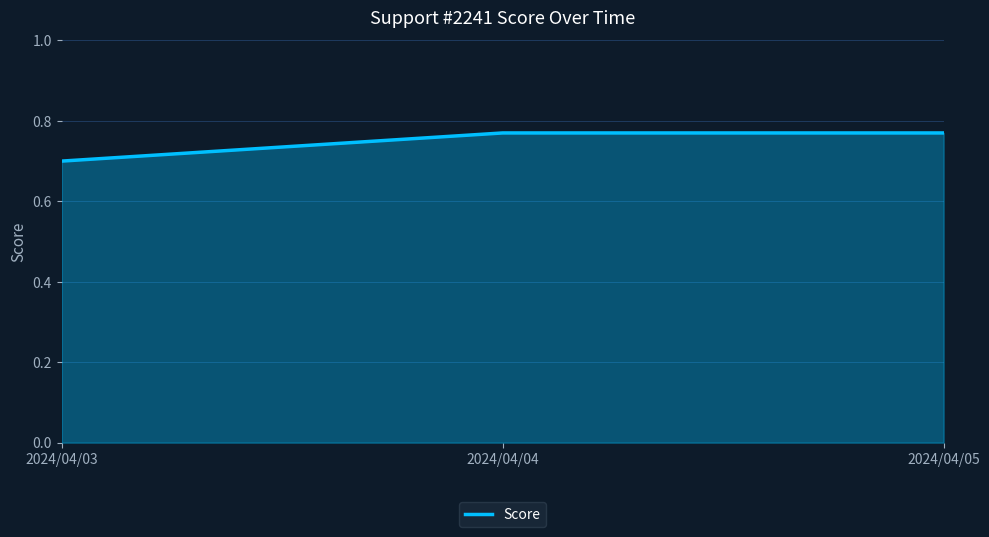

Which category has the lowest value across all series?

2024/04/03